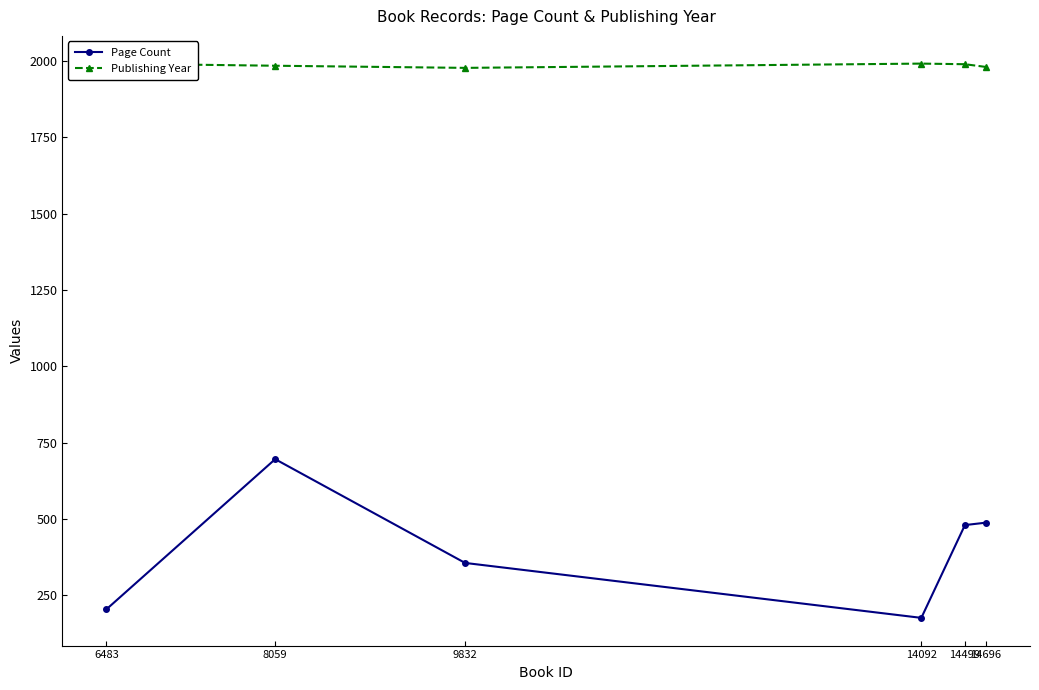

Where is Page Count nearest to the value 436?

14499